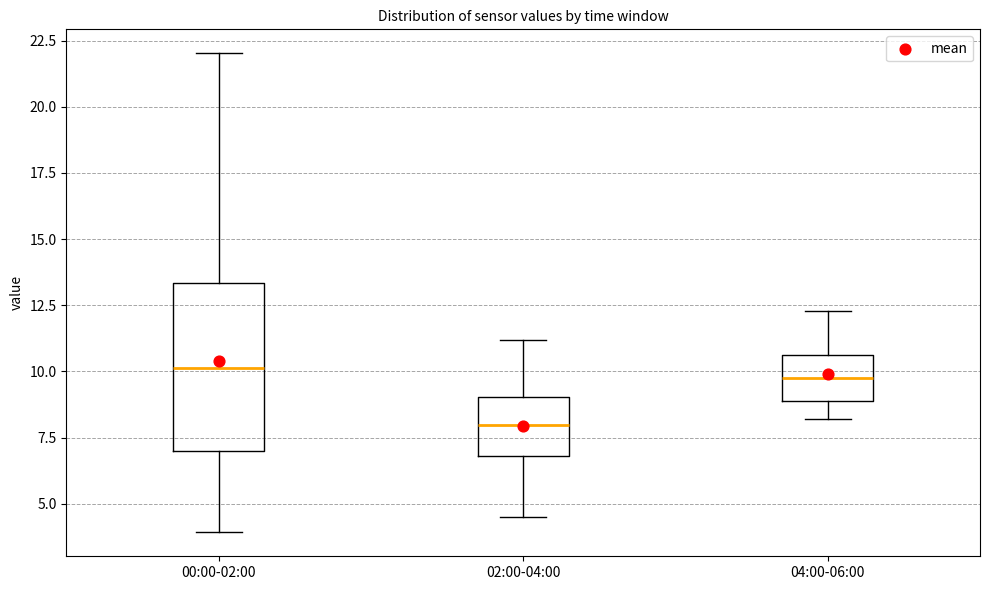

Reading left to right, transcribe this box plot: for each box, give where its median line is, the range the box spans, and where its two whiskers end, as read against the y-axis. The values are not printed on the chart, so give them approximately, as read against the axis.

00:00-02:00: median 10.0, box 7.0 to 13.5, whiskers 4.0 to 22.0
02:00-04:00: median 8.0, box 7.0 to 9.0, whiskers 4.5 to 11.0
04:00-06:00: median 10.0, box 9.0 to 10.5, whiskers 8.0 to 12.5